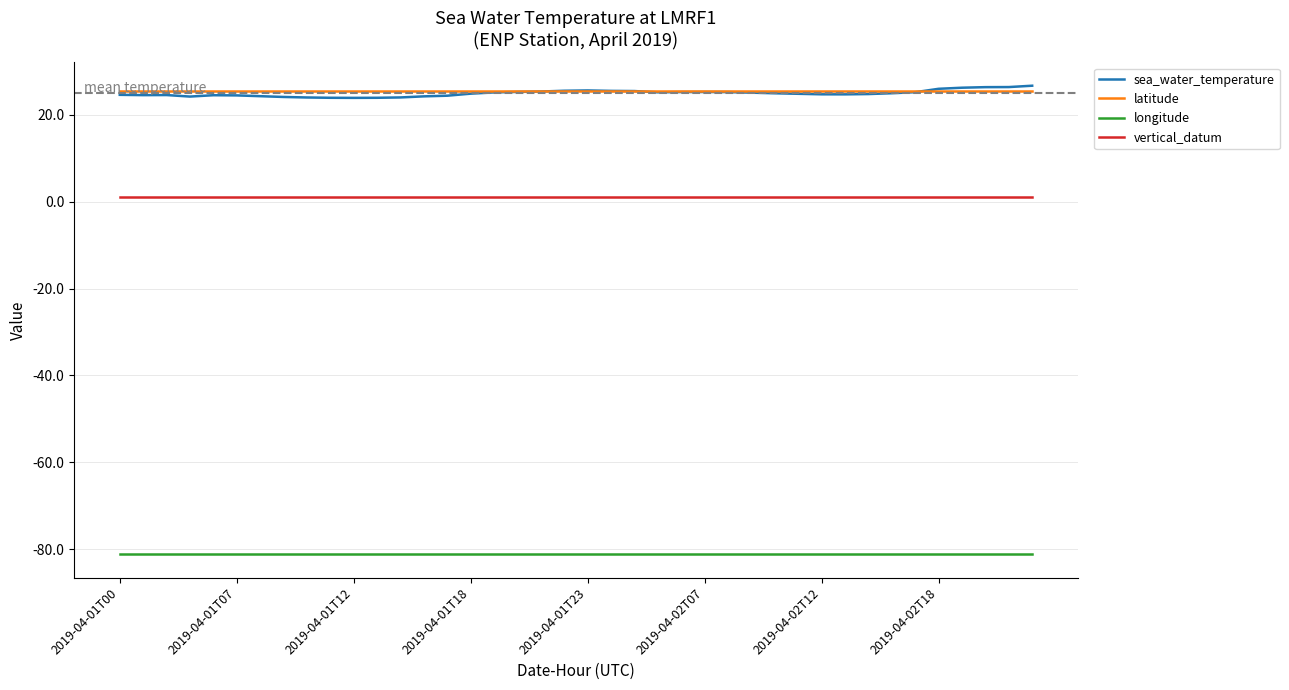

True or false: sea_water_temperature and vertical_datum intersect in this chart.

False